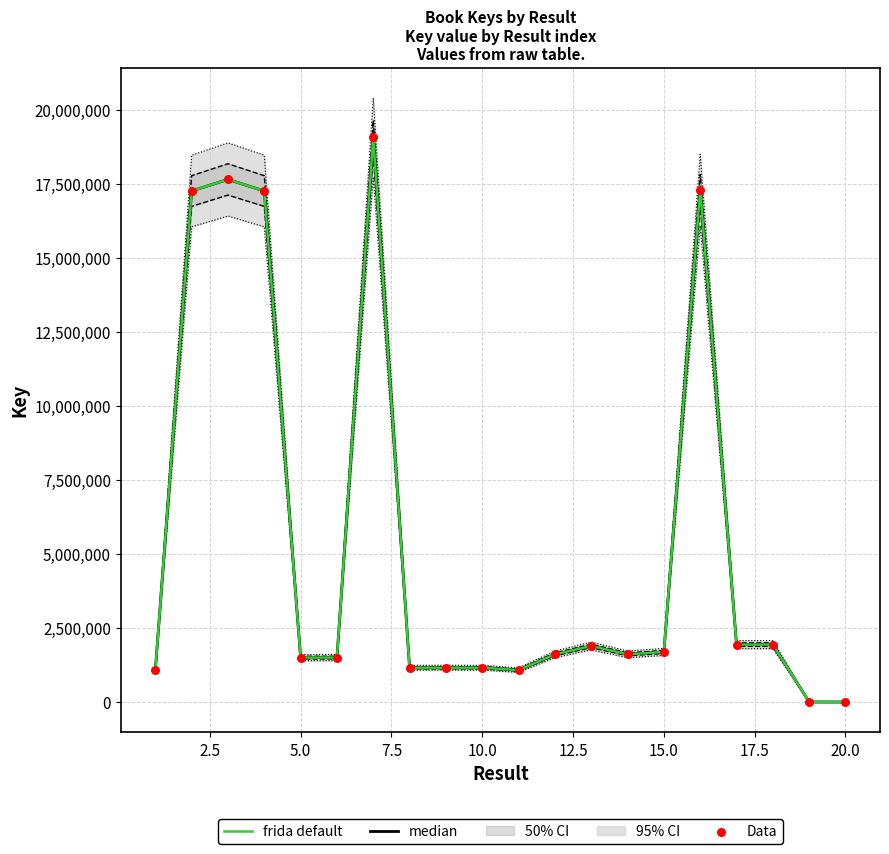

At how many categories does at least one series exceed 17934259?

1